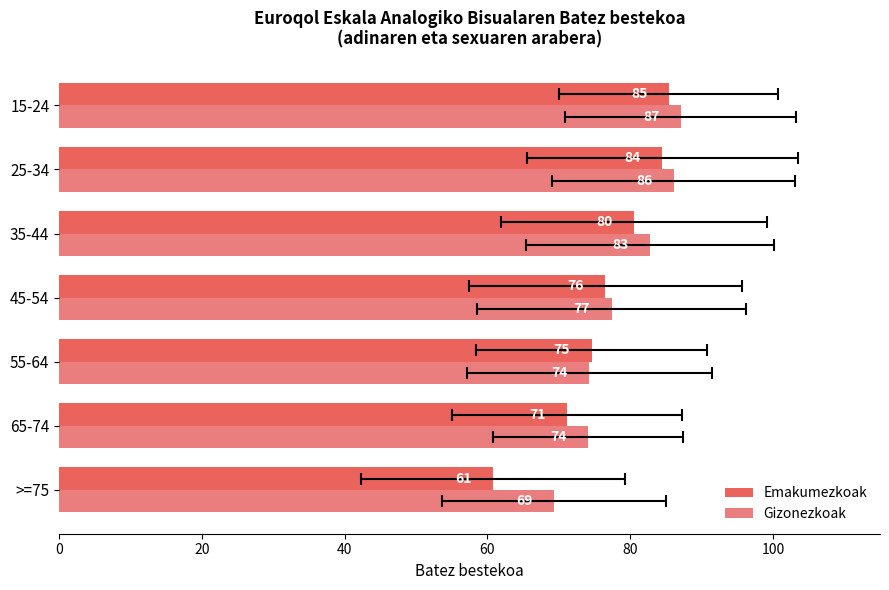

Count the number of categories in the chart.

7